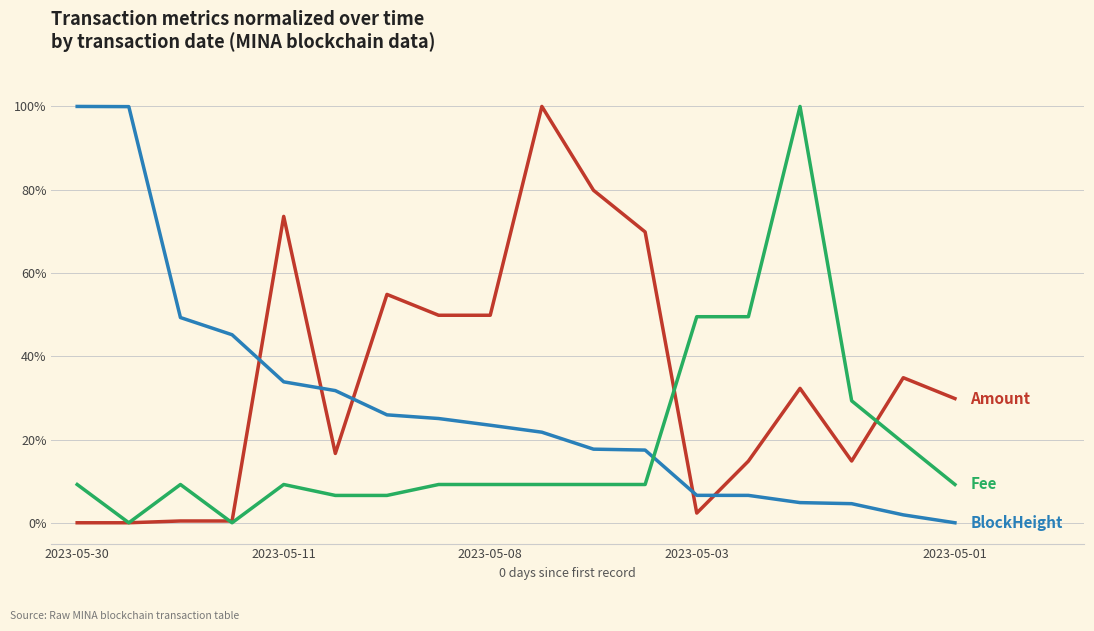

What is the maximum value shown in the chart?

100.0